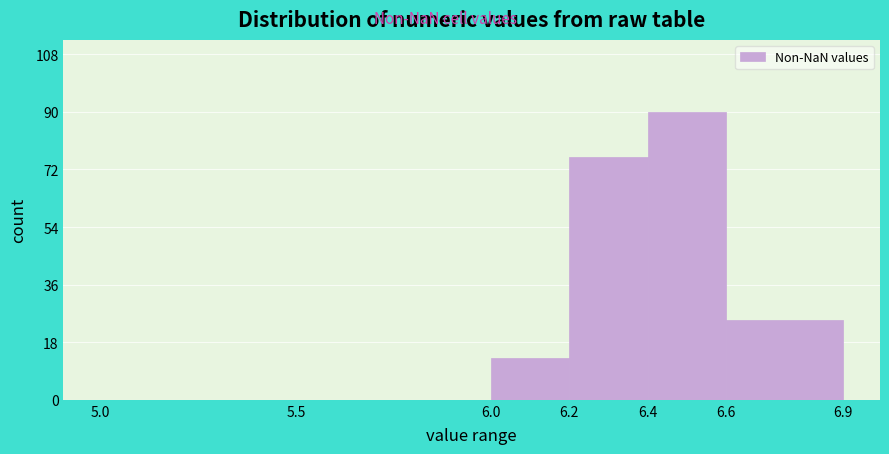

Over which range of the x-axis is the bar tallest?

6.4 to 6.6